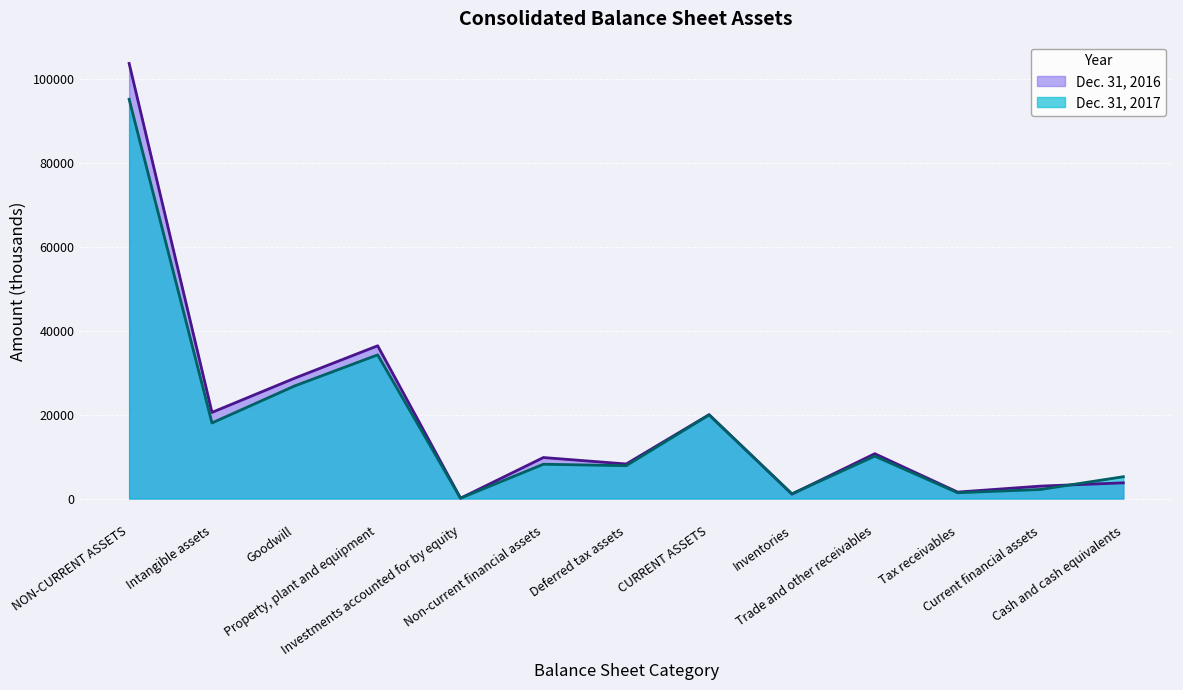

What is the value of the Dec. 31, 2017 point at the 1st from the left?

95135